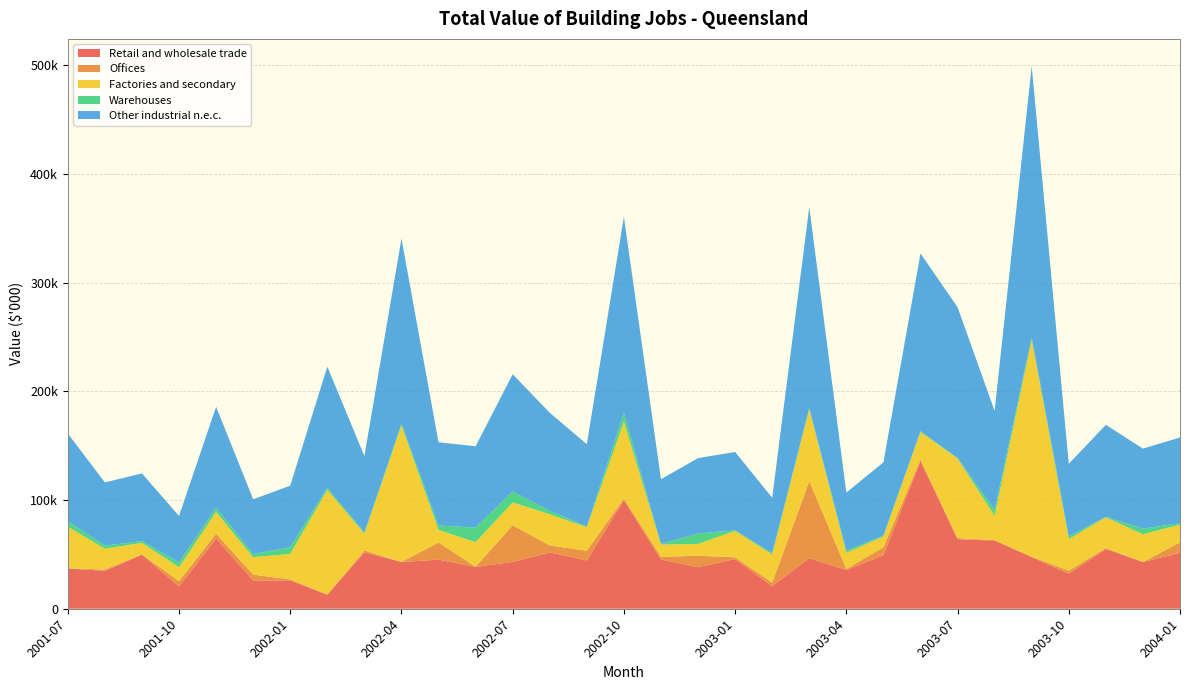

Reading left to right, what are all the values shown in this chart?

Retail and wholesale trade: 2001-07=37056	2001-08=34852	2001-09=49766	2001-10=20502	2001-11=64547	2001-12=26034	2002-01=26055	2002-02=12834	2002-03=51872	2002-04=42961	2002-05=45141	2002-06=38521	2002-07=43053	2002-08=51752	2002-09=44378	2002-10=99880	2002-11=45369	2002-12=38249	2003-01=45696	2003-02=20819	2003-03=46509	2003-04=35580	2003-05=49178	2003-06=135695	2003-07=63943	2003-08=62740	2003-09=47480	2003-10=32326	2003-11=54927	2003-12=42953	2004-01=51406
Offices: 2001-07=73	2001-08=1220	2001-09=80	2001-10=4858	2001-11=4420	2001-12=5342	2002-01=900	2002-02=340	2002-03=1704	2002-04=83	2002-05=15780	2002-06=120	2002-07=33750	2002-08=6464	2002-09=8925	2002-10=1354	2002-11=2364	2002-12=10460	2003-01=1632	2003-02=3108	2003-03=70862	2003-04=1043	2003-05=7369	2003-06=1600	2003-07=1039	2003-08=300	2003-09=300	2003-10=2717	2003-11=940	2003-12=0	2004-01=9670
Factories and secondary: 2001-07=38353	2001-08=19131	2001-09=10751	2001-10=12798	2001-11=20134	2001-12=16071	2002-01=23450	2002-02=96241	2002-03=15464	2002-04=125527	2002-05=11570	2002-06=22655	2002-07=20947	2002-08=28723	2002-09=21665	2002-10=70994	2002-11=11331	2002-12=10895	2003-01=24305	2003-02=26059	2003-03=65968	2003-04=14823	2003-05=9890	2003-06=25239	2003-07=73115	2003-08=22453	2003-09=199470	2003-10=29041	2003-11=28163	2003-12=25556	2004-01=16206
Warehouses: 2001-07=5070	2001-08=2896	2001-09=1612	2001-10=4495	2001-11=3774	2001-12=2881	2002-01=6175	2002-02=1872	2002-03=1178	2002-04=1615	2002-05=4052	2002-06=13401	2002-07=10071	2002-08=3171	2002-09=678	2002-10=7934	2002-11=489	2002-12=9659	2003-01=457	2003-02=1055	2003-03=1311	2003-04=1994	2003-05=863	2003-06=819	2003-07=560	2003-08=5458	2003-09=2290	2003-10=2545	2003-11=538	2003-12=5118	2004-01=1446
Other industrial n.e.c.: 2001-07=80551	2001-08=58099	2001-09=62209	2001-10=42653	2001-11=92875	2001-12=50328	2002-01=56579	2002-02=111287	2002-03=70217	2002-04=170186	2002-05=76543	2002-06=74697	2002-07=107820	2002-08=90109	2002-09=75646	2002-10=180162	2002-11=59552	2002-12=69263	2003-01=72090	2003-02=51041	2003-03=184650	2003-04=53441	2003-05=67300	2003-06=163352	2003-07=138657	2003-08=90951	2003-09=249540	2003-10=66628	2003-11=84568	2003-12=73626	2004-01=78729